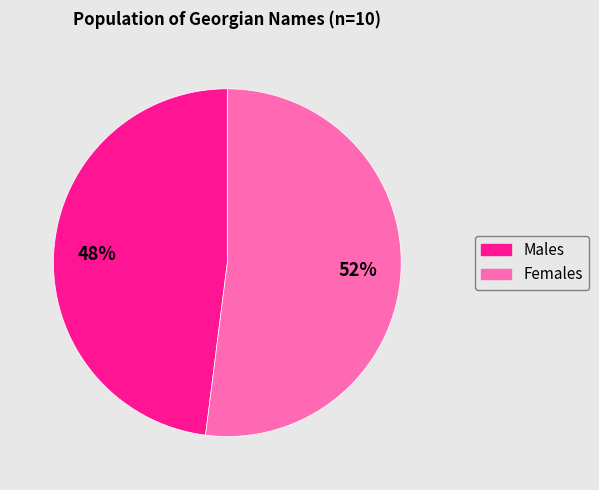

Is there a majority slice in this chart?

Yes